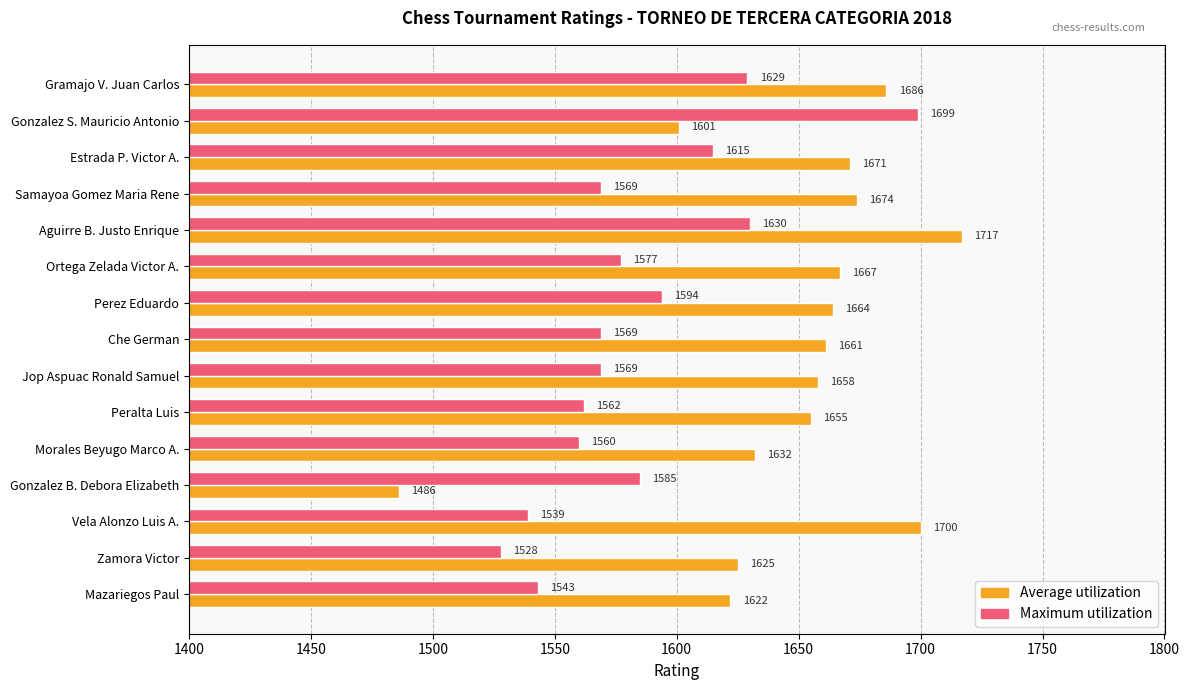

List the series in order of their peak value, lowest first.

Maximum utilization, Average utilization